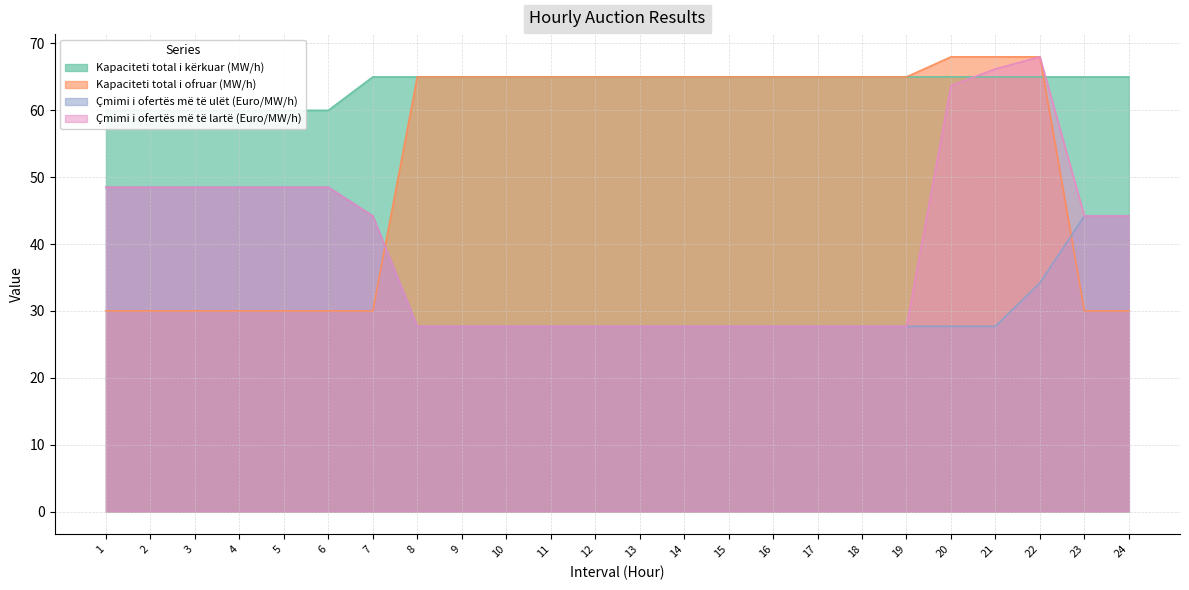

The value of Kapaciteti total i kërkuar (MW/h) at 11 is 65.0. True or false?

True